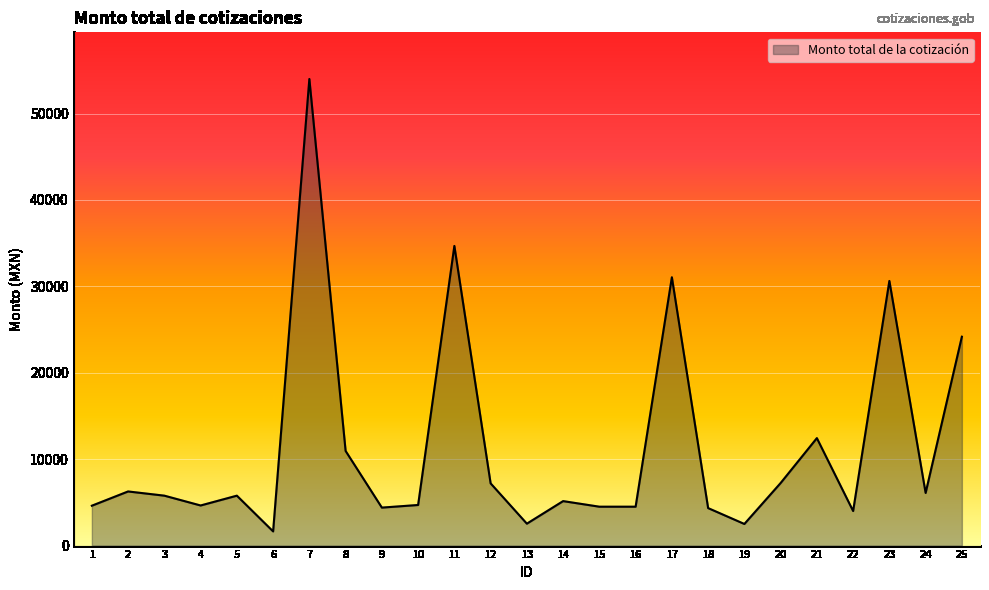

The value at 1 is 6725.7. True or false?

False